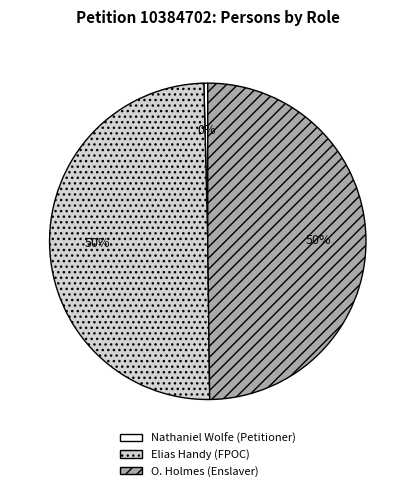

How many slices are in this pie chart?

3